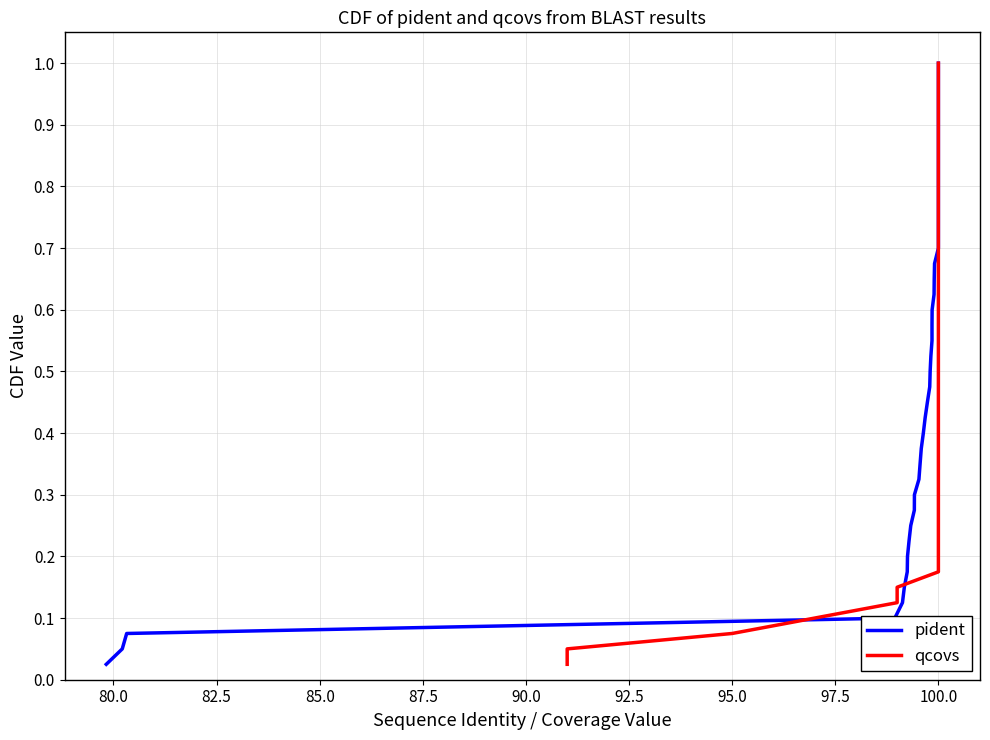

How many series are shown in this chart?

2